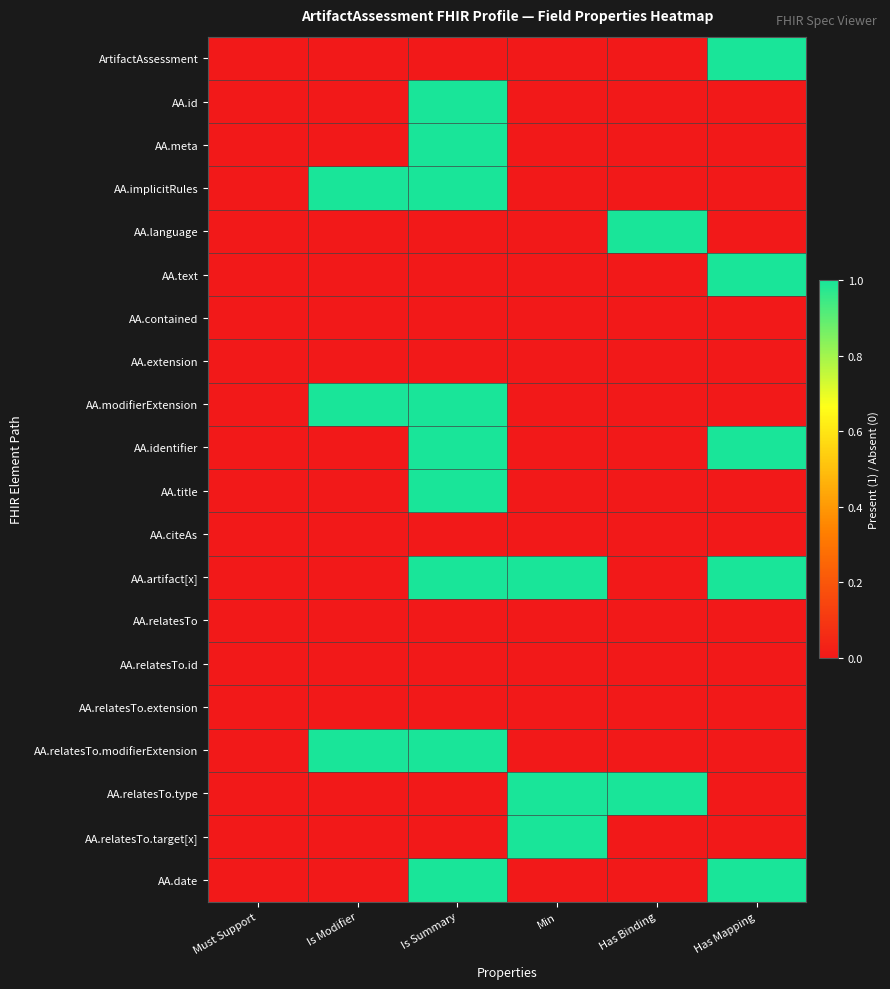

Rank the series at Is Modifier from lowest to highest value.

ArtifactAssessment, AA.id, AA.meta, AA.language, AA.text, AA.contained, AA.extension, AA.identifier, AA.title, AA.citeAs, AA.artifact[x], AA.relatesTo, AA.relatesTo.id, AA.relatesTo.extension, AA.relatesTo.type, AA.relatesTo.target[x], AA.date, AA.implicitRules, AA.modifierExtension, AA.relatesTo.modifierExtension